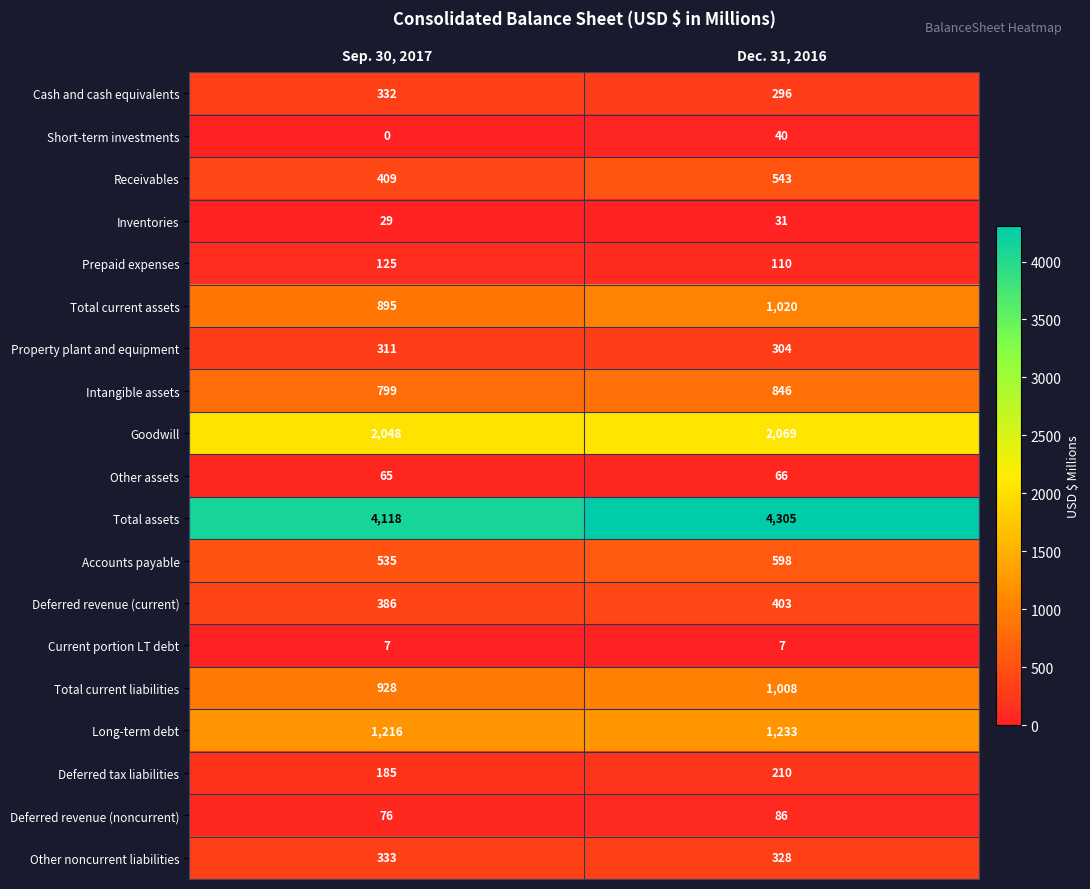

At which label is Goodwill closest to 2058?

Sep. 30, 2017